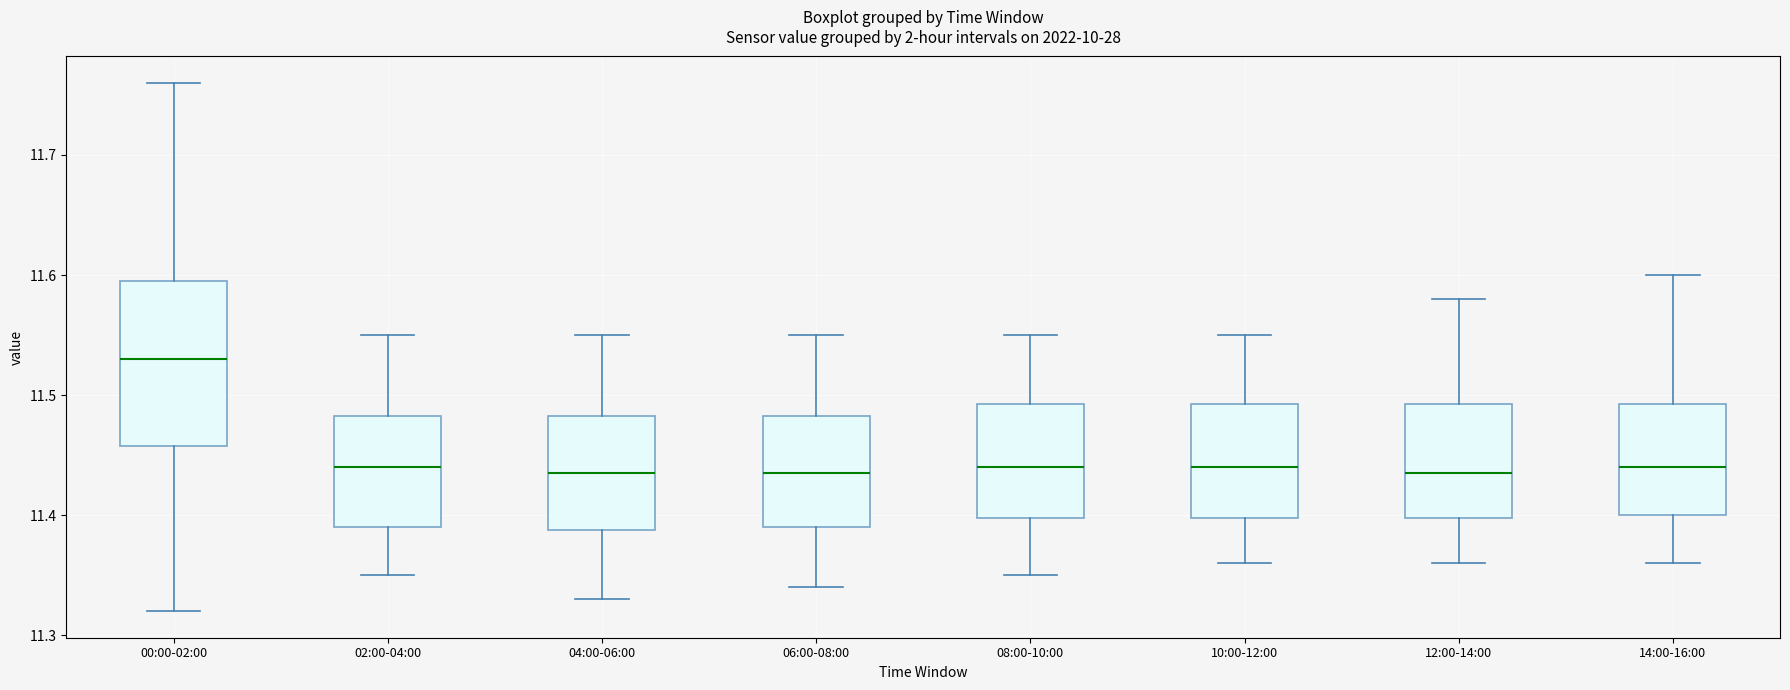

Where does the upper whisker of the box for 06:00-08:00 end on the y-axis? The values are not printed on the chart, so give them approximately, as read against the axis.

11.55